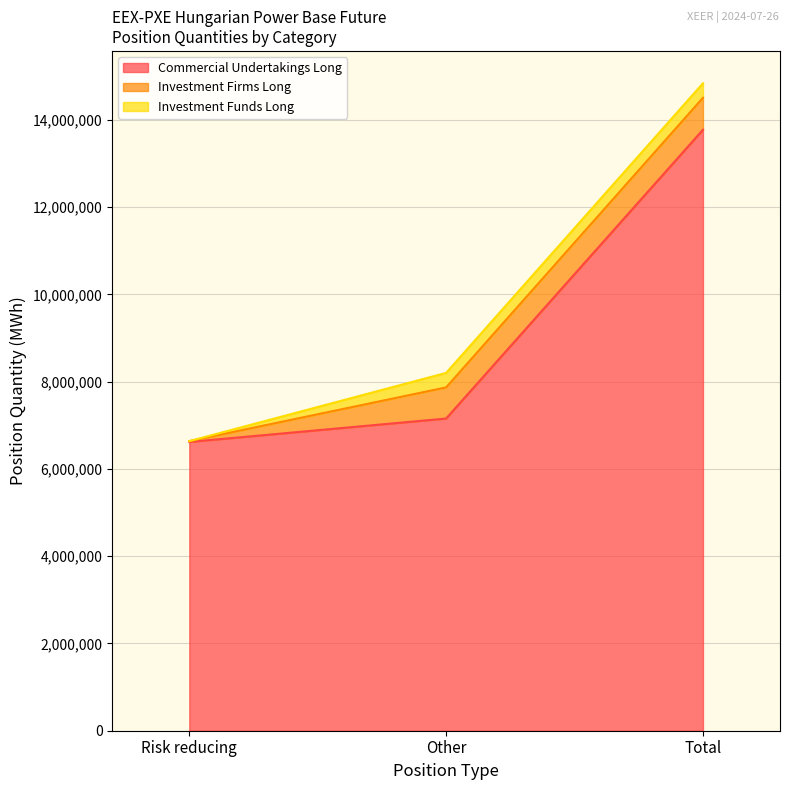

What is the average value of the Investment Firms Long series?

488066